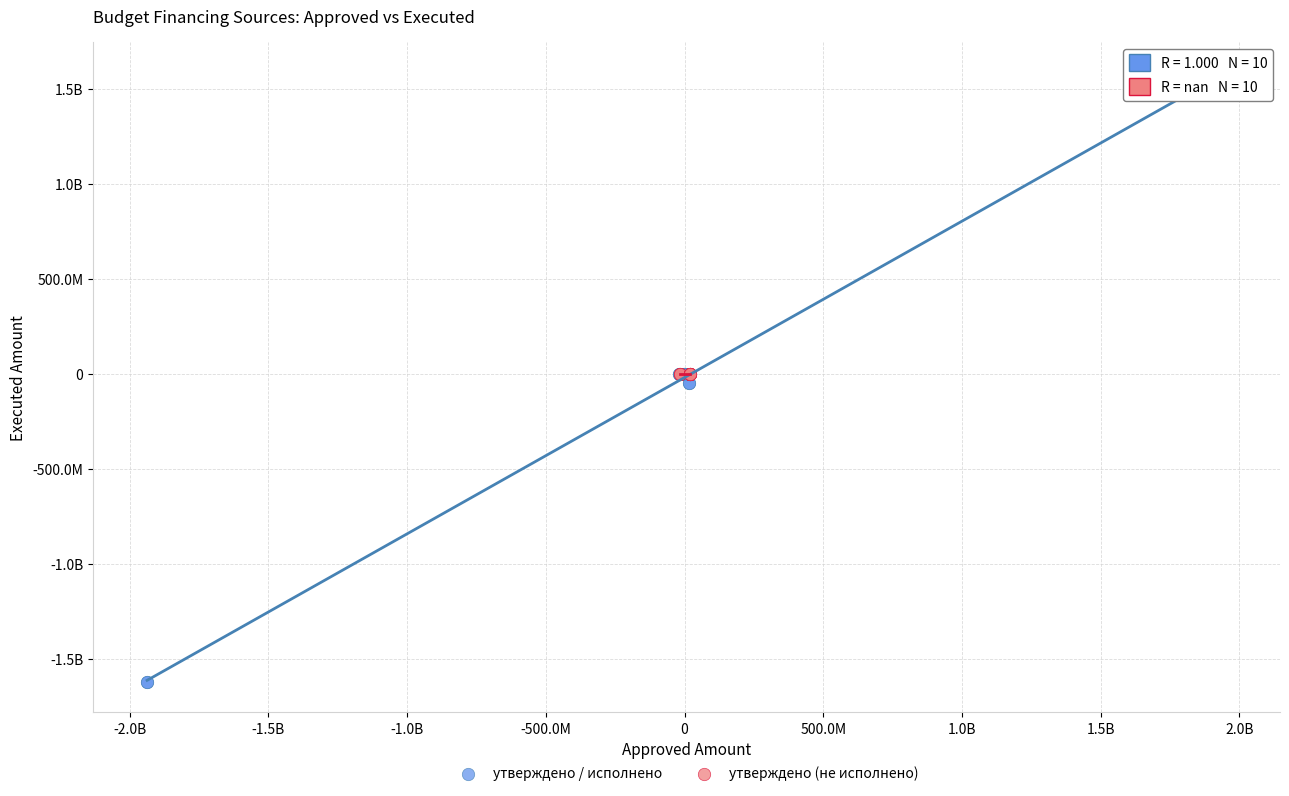

What are all the series names shown in the legend?

утверждено / исполнено, утверждено (не исполнено)